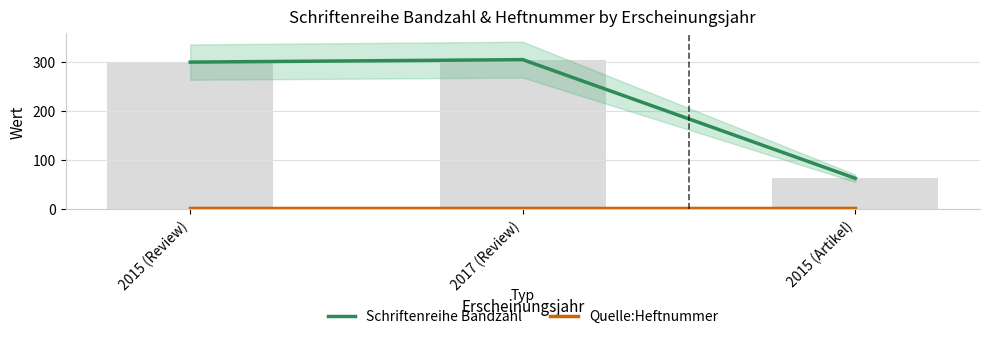

What is the sum of all Schriftenreihe Bandzahl values?

668